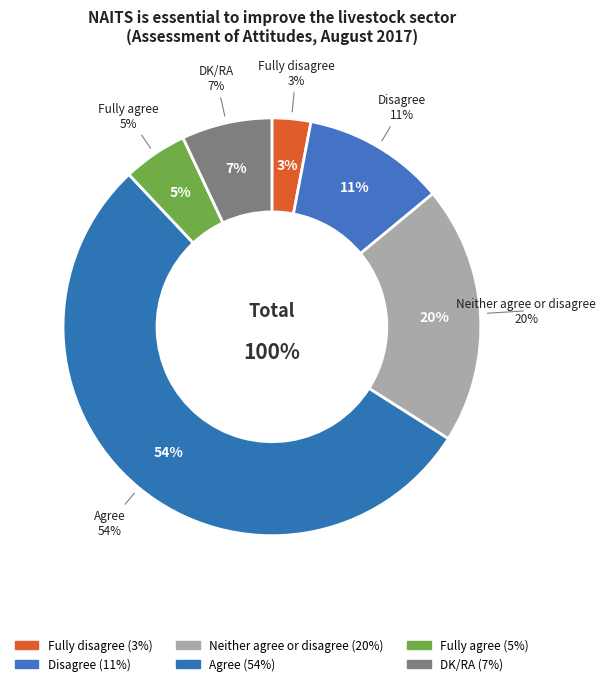

How many slices are in this pie chart?

6